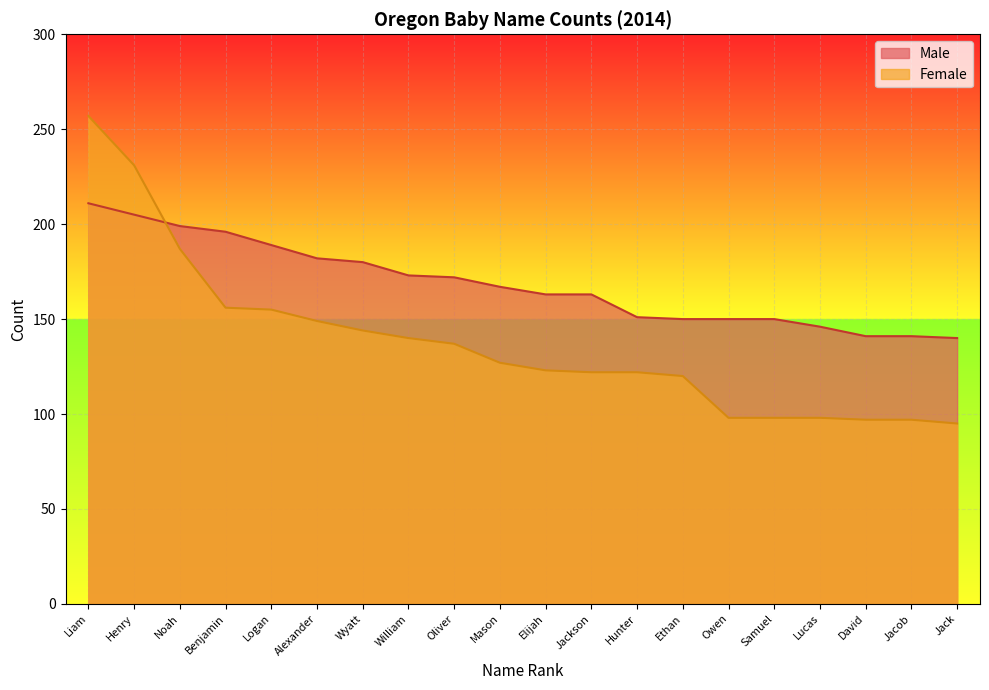

How many data points in Male are less than 167?

10